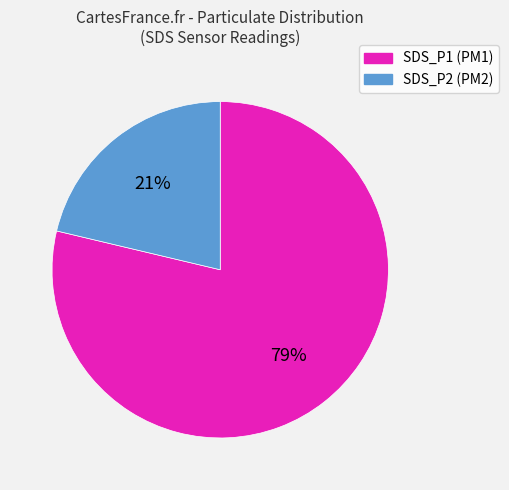

To the nearest percent, what is the average slice percentage?

50%